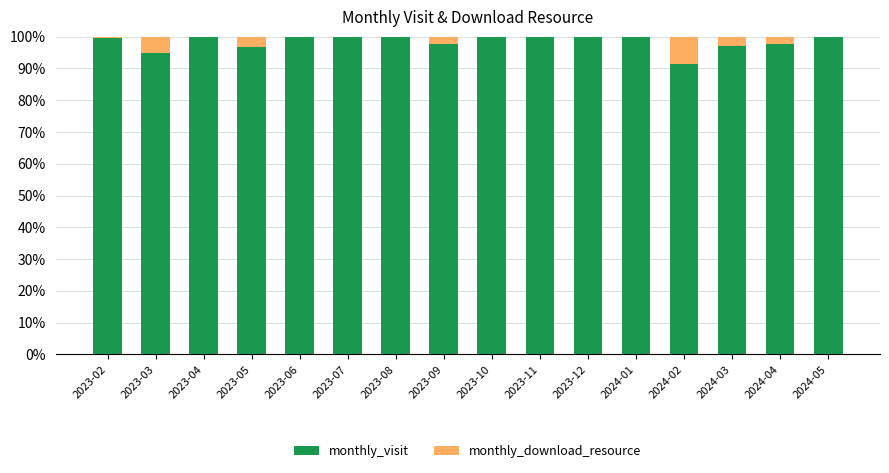

What is the total value across all series at 2024-01?

100.0